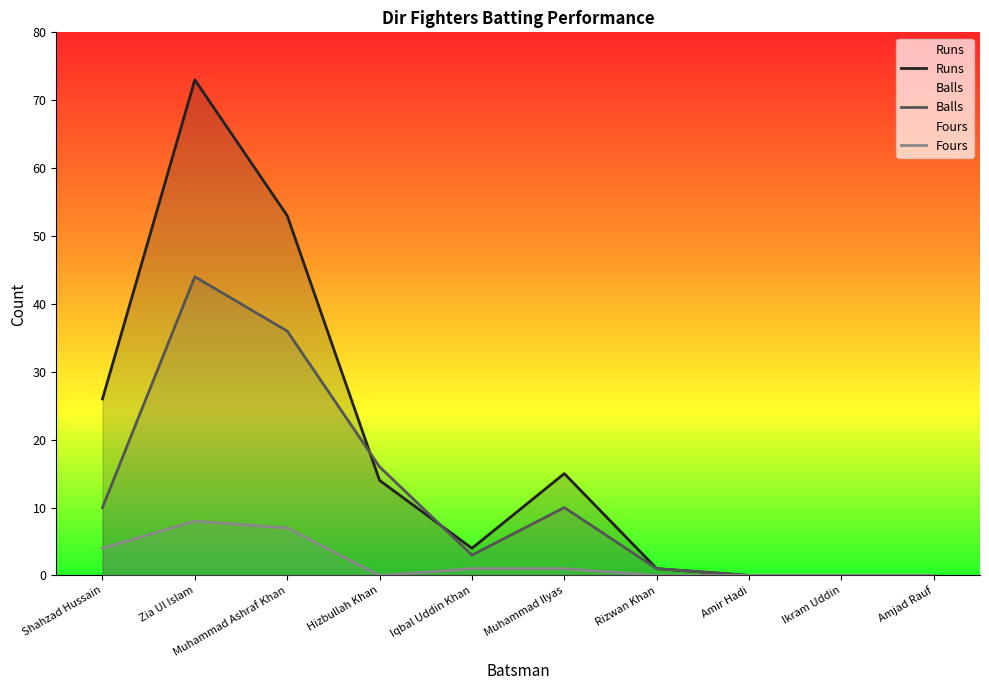

Count the Fours values in the range 0 to 4.

8